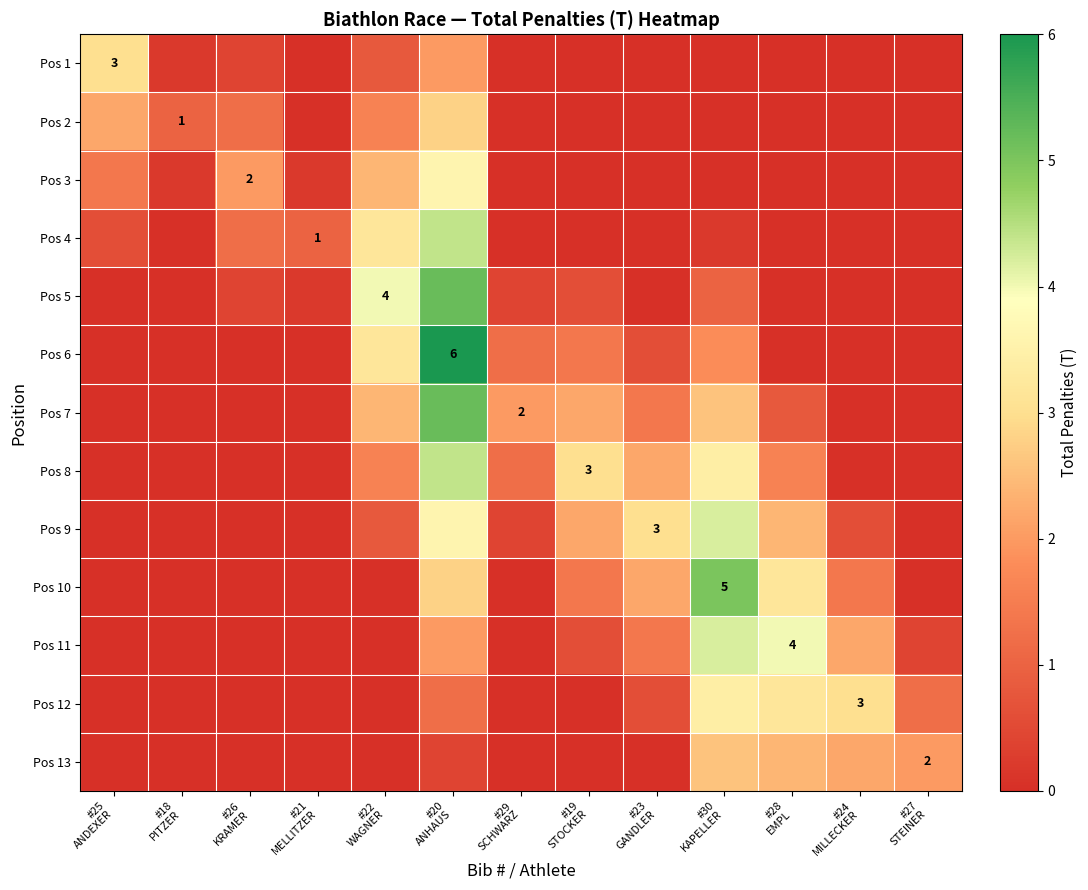

At how many categories does at least one series exceed 4?

2